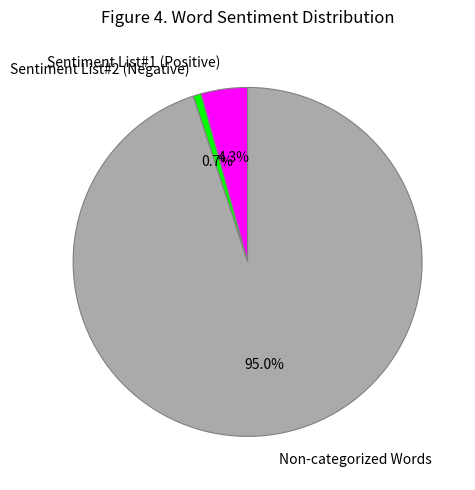

Is the sum of Non-categorized Words and Sentiment List#2 (Negative) greater than half?

Yes